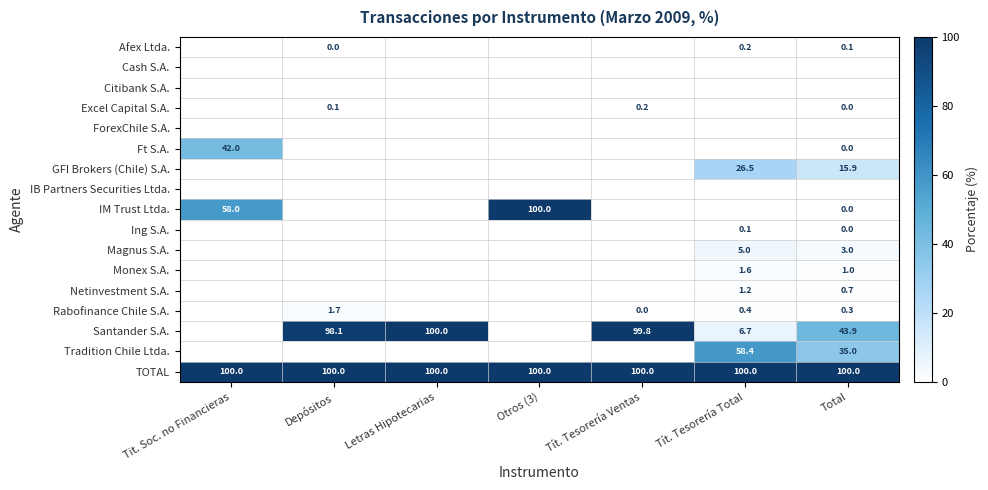

What is the total value across all series at Letras Hipotecarias?

200.0